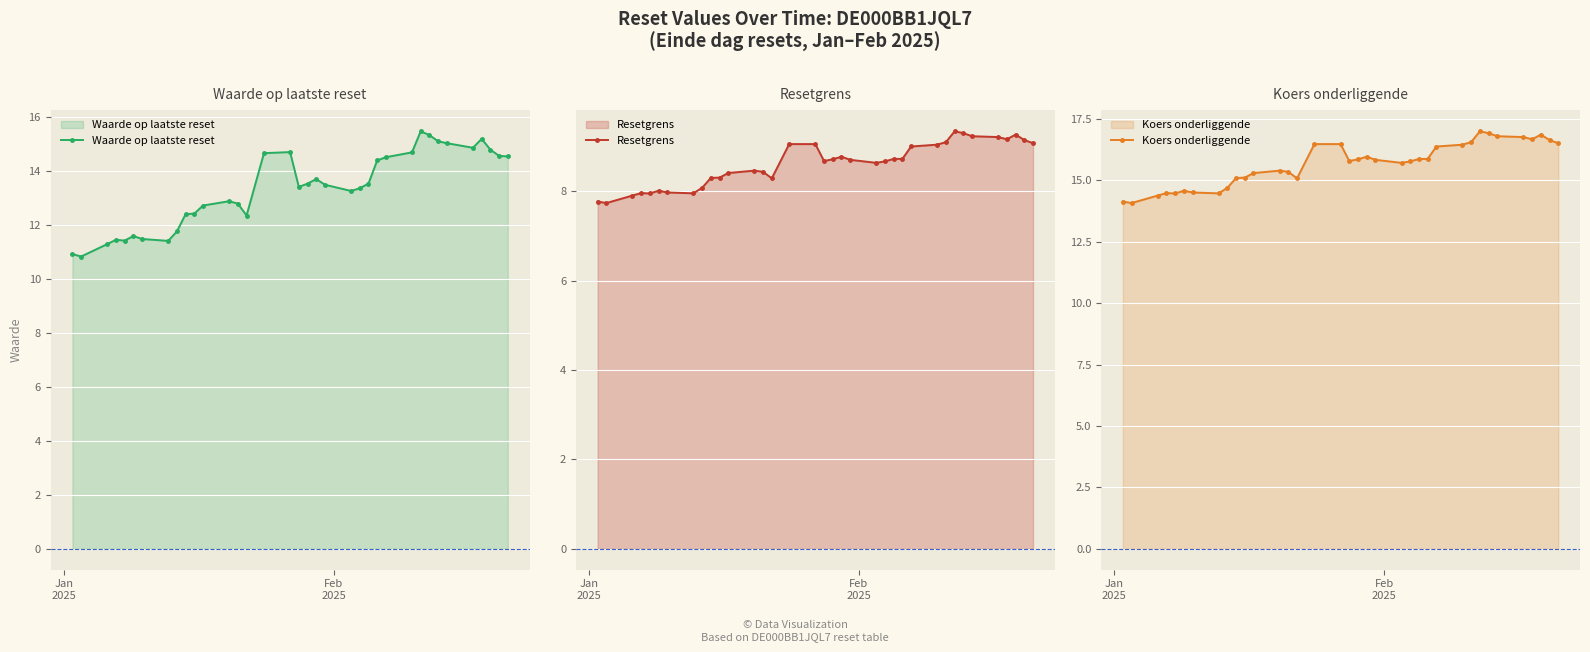

True or false: Waarde op laatste reset has more than 2 interior local peaks.

True